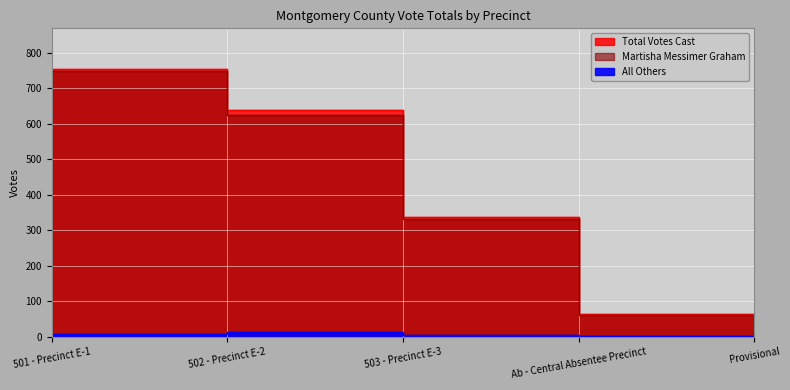

Read the Martisha Messimer Graham value at Ab - Central Absentee Precinct.

61